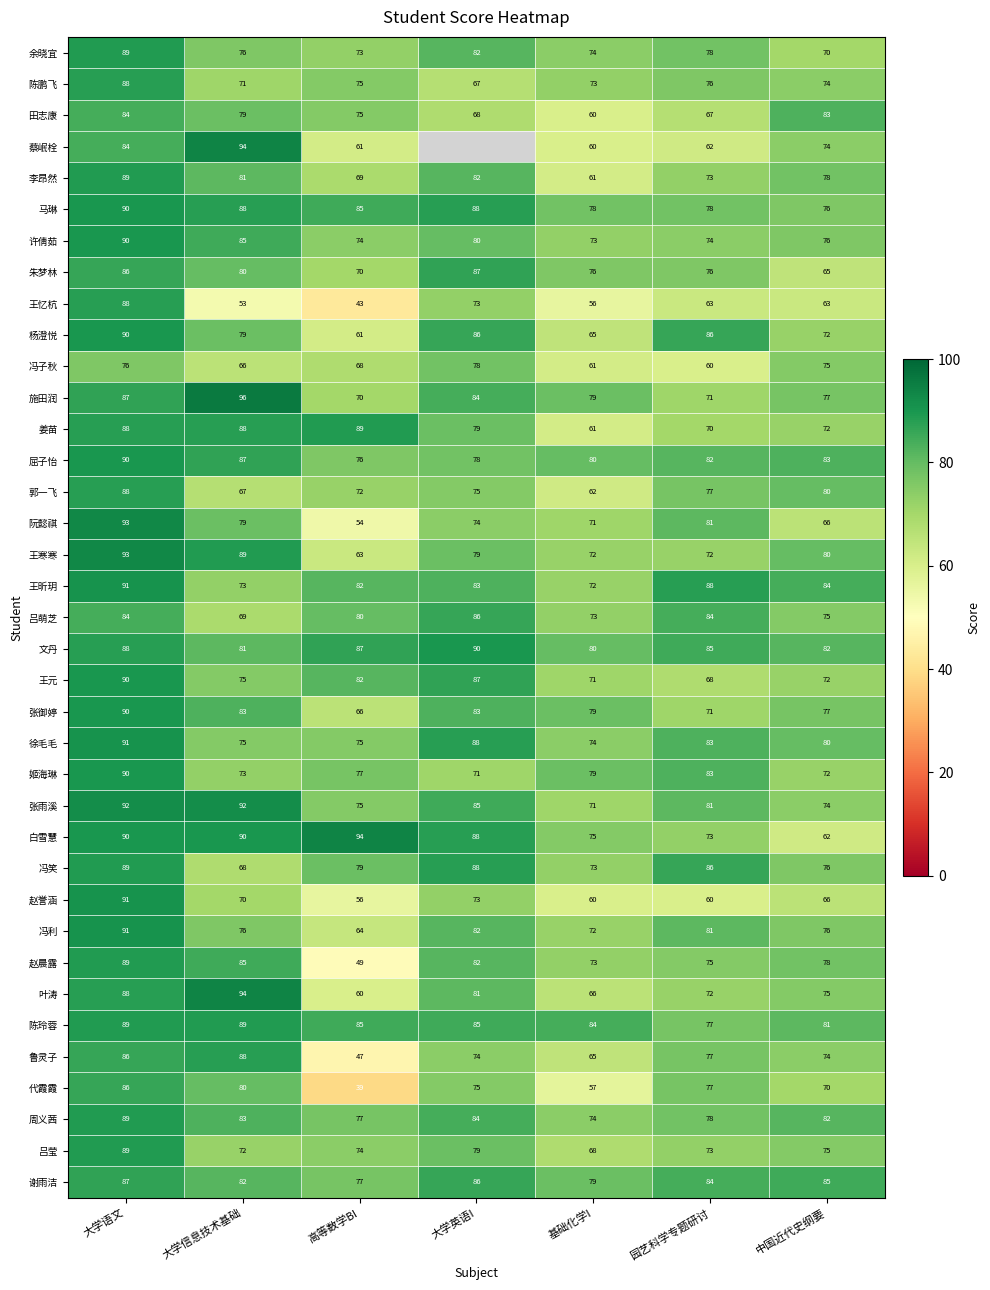

Count the 郭一飞 values in the range 67 to 80.

5